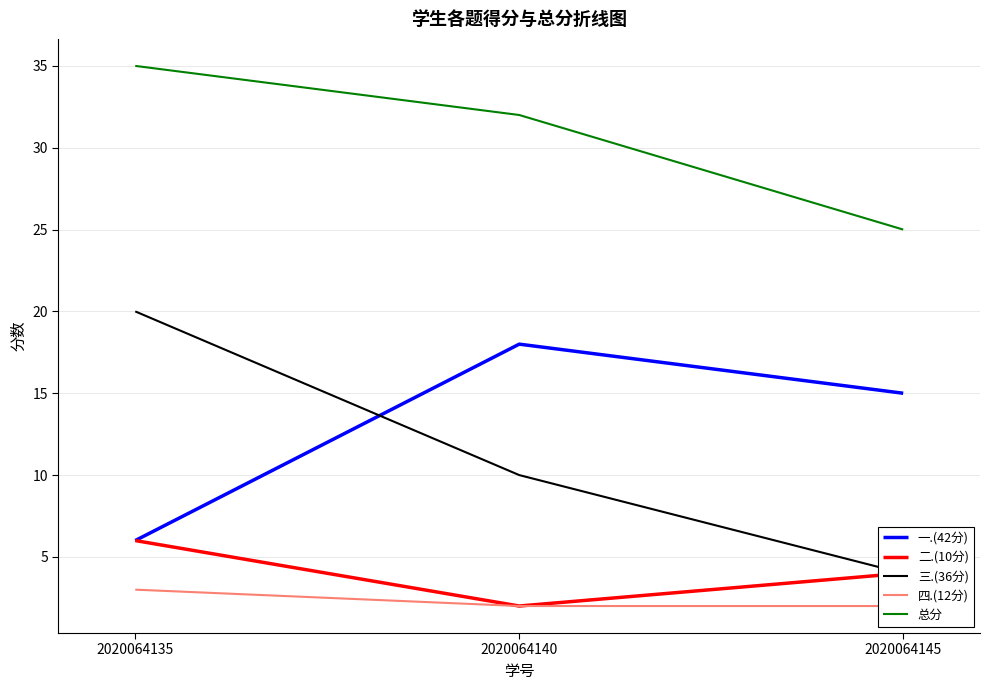

What is the sum of the 三.(36分) values at 2020064145 and 2020064135?

24